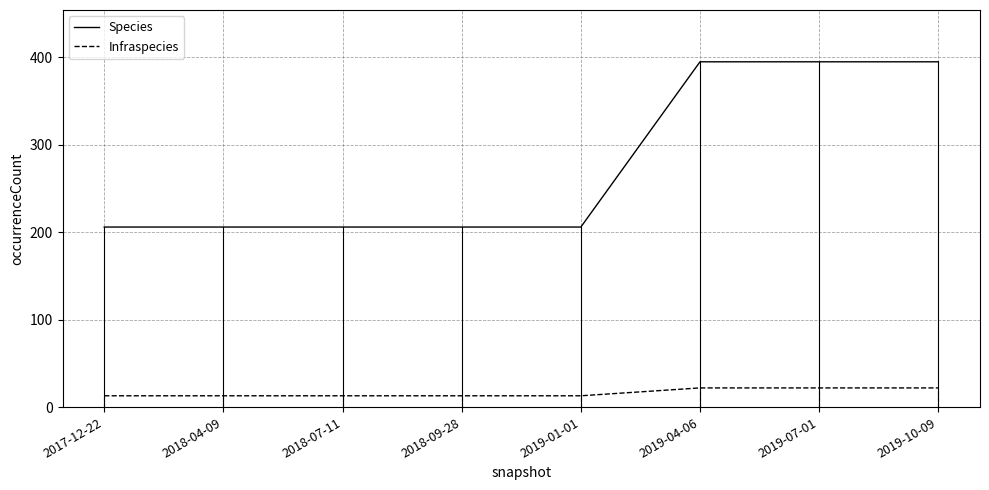

True or false: Species and Infraspecies cross at least once.

False